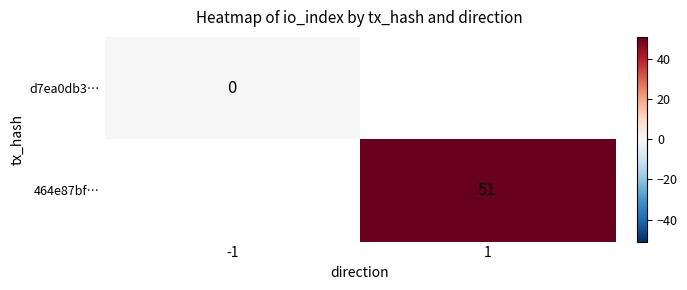

Is it true that 464e87bf… equals 70 at 1?

False